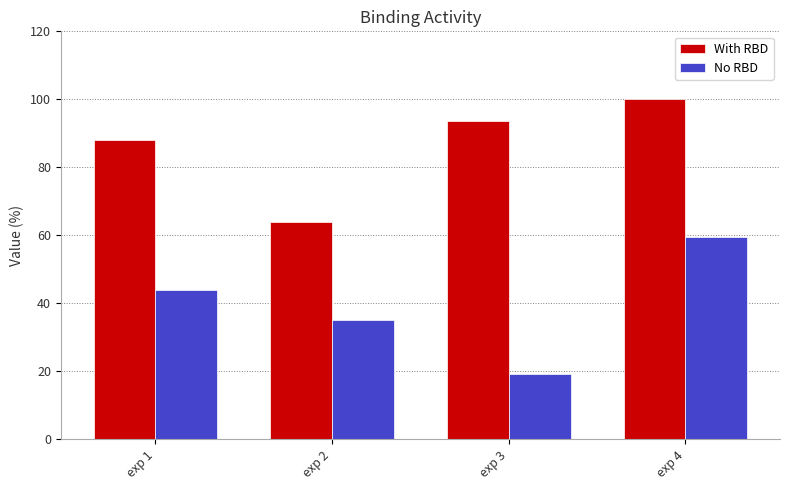

Is the value of With RBD at exp 2 greater than the value of No RBD at exp 2?

Yes